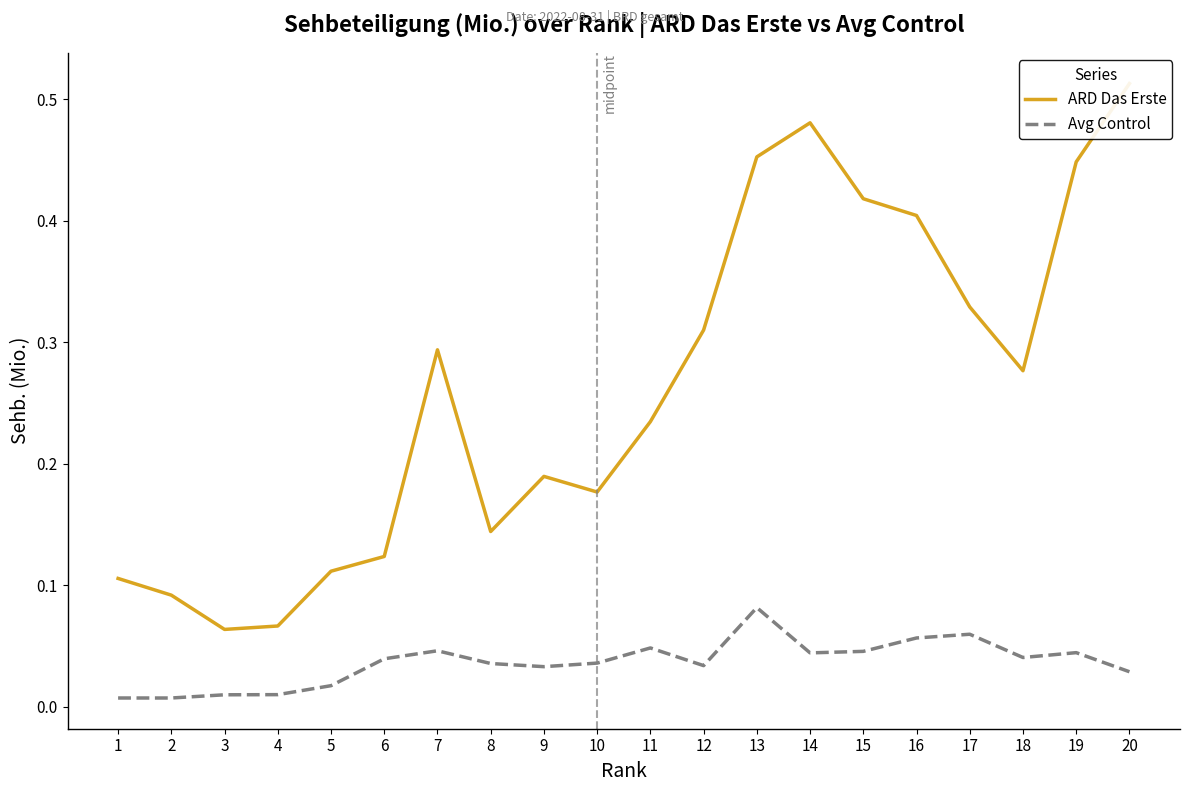

What is the highest value of the Avg Control series?

0.1